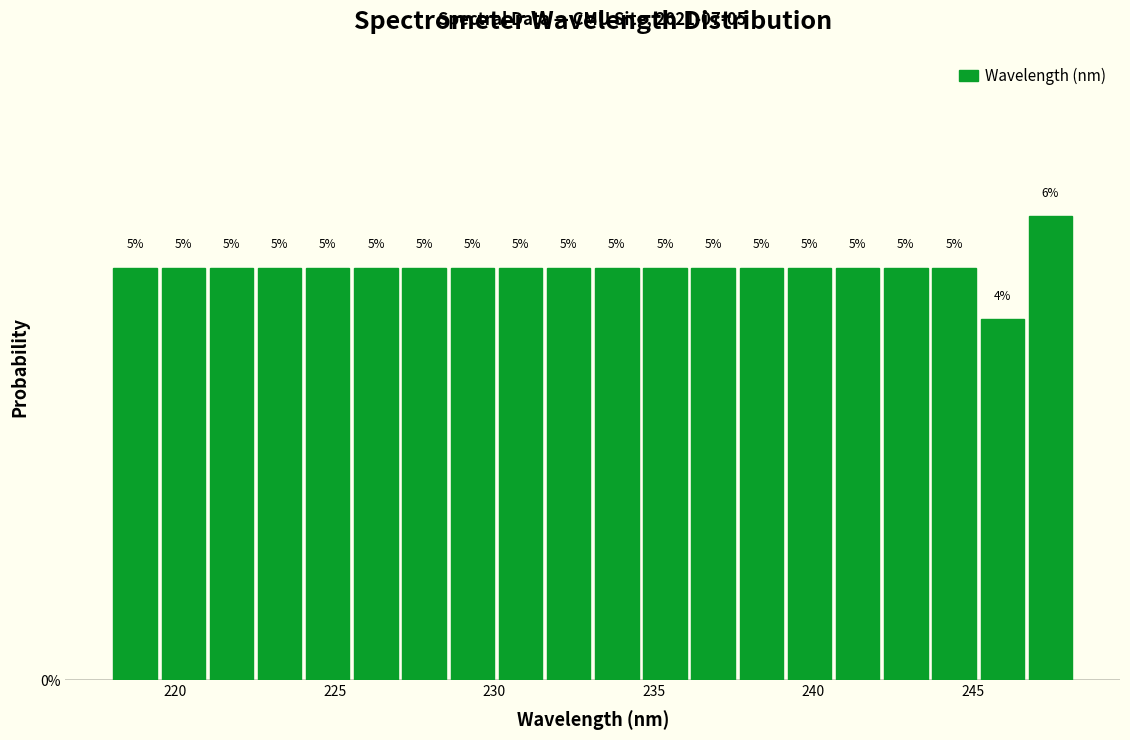

Read against the x-axis, roughly where is the centre of the tallest bar?

247.5